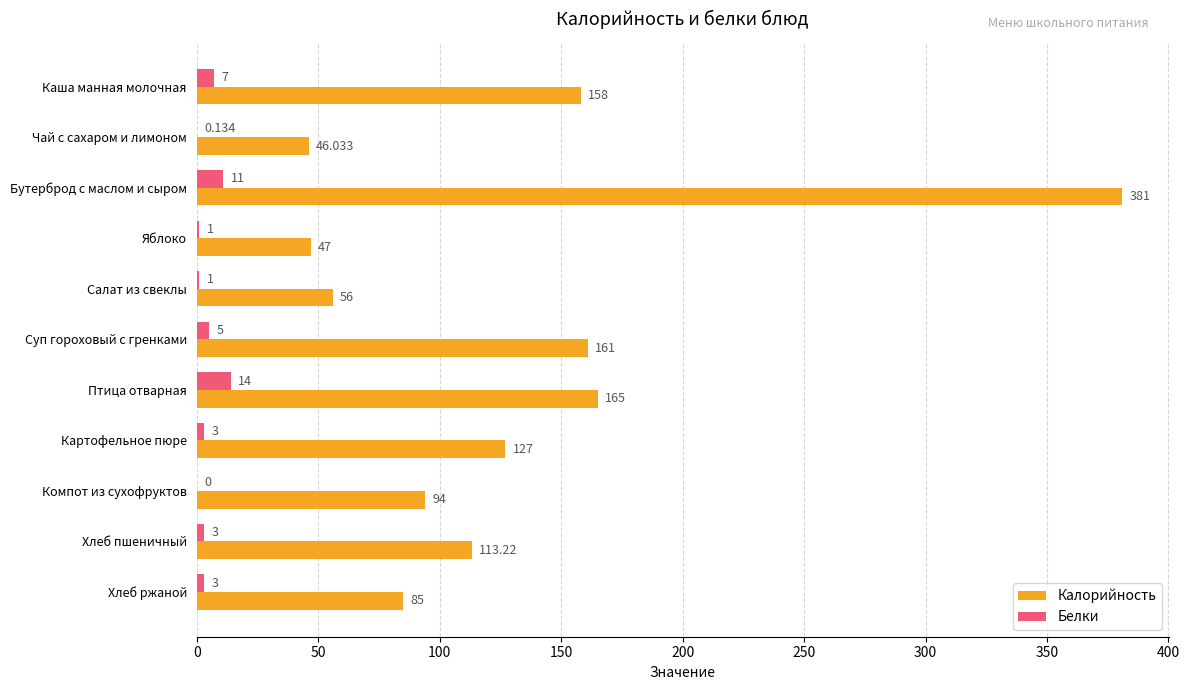

Which series changed the most between Бутерброд с маслом и сыром and Хлеб пшеничный?

Калорийность